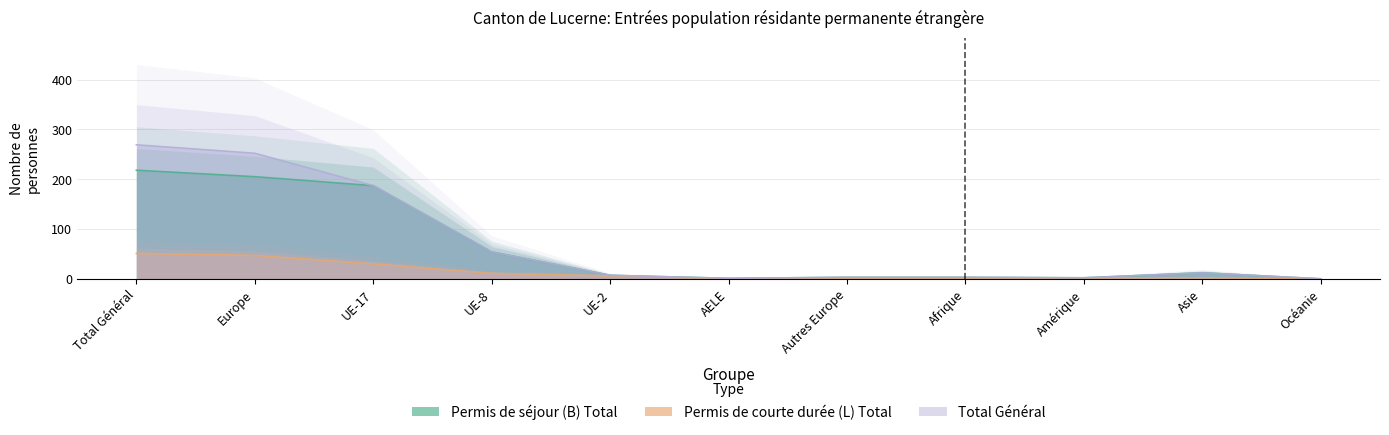

Rank the series at Afrique from highest to lowest value.

Permis de séjour (B) Total, Total Femmes, Permis de courte durée (L) Total